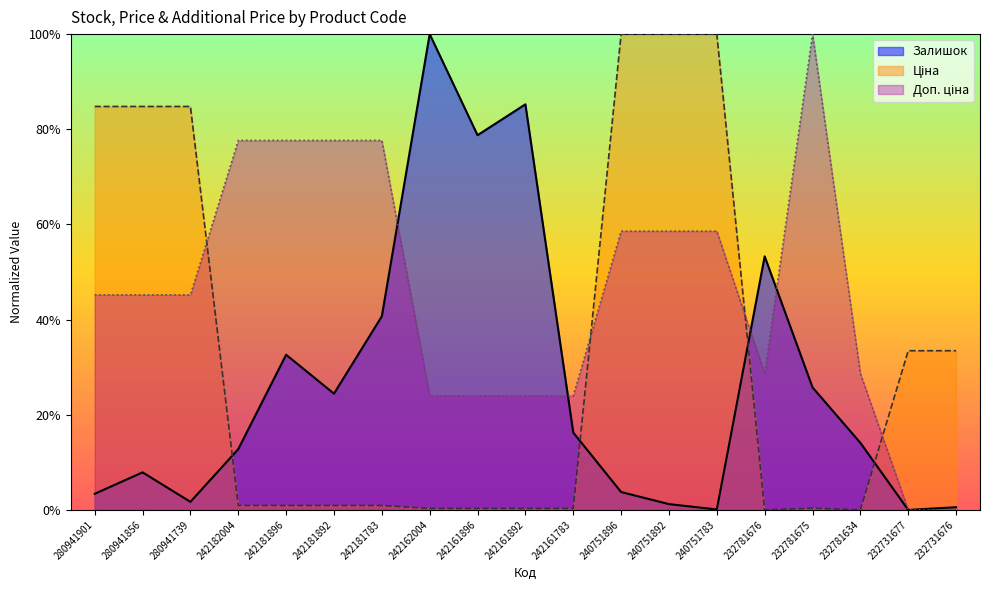

Count the number of data series in this chart.

3